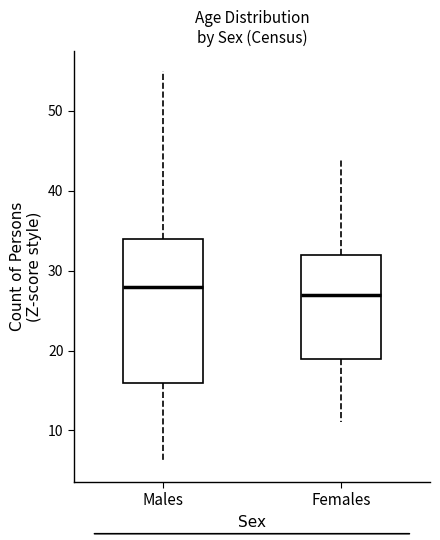

Reading left to right, transcribe this box plot: for each box, give where its median line is, the range the box spans, and where its two whiskers end, as read against the y-axis. The values are not printed on the chart, so give them approximately, as read against the axis.

Males: median 28, box 16 to 34, whiskers 6 to 55
Females: median 27, box 19 to 32, whiskers 11 to 44